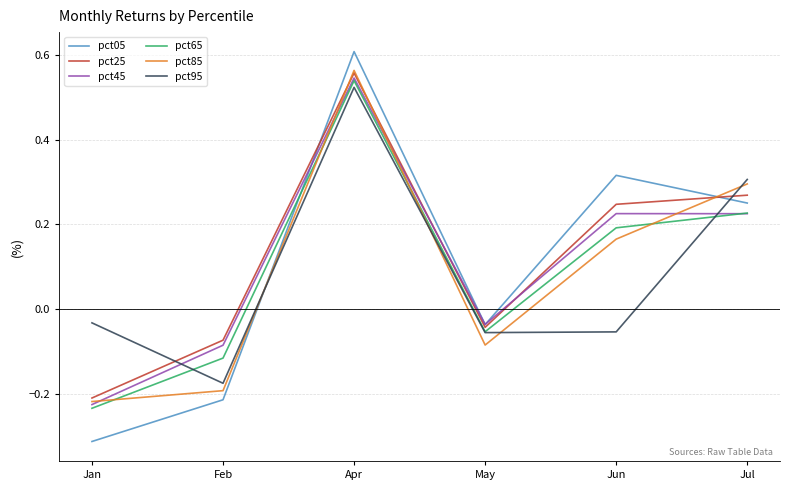

At which category does the chart reach its peak across all series?

Apr